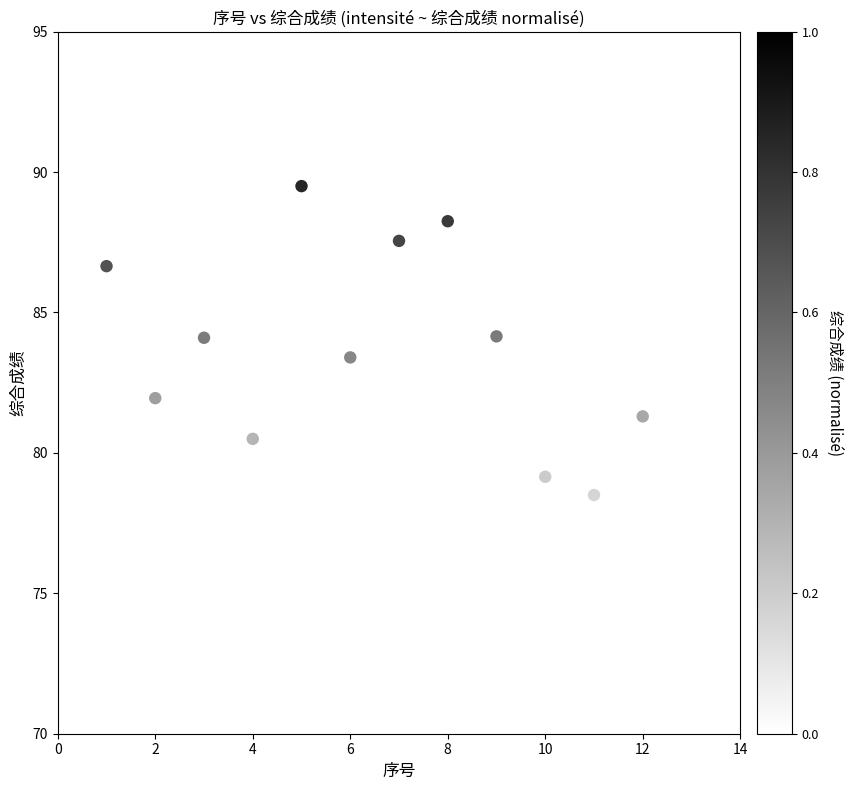

What is the range of X values (max minus min)?

12.0